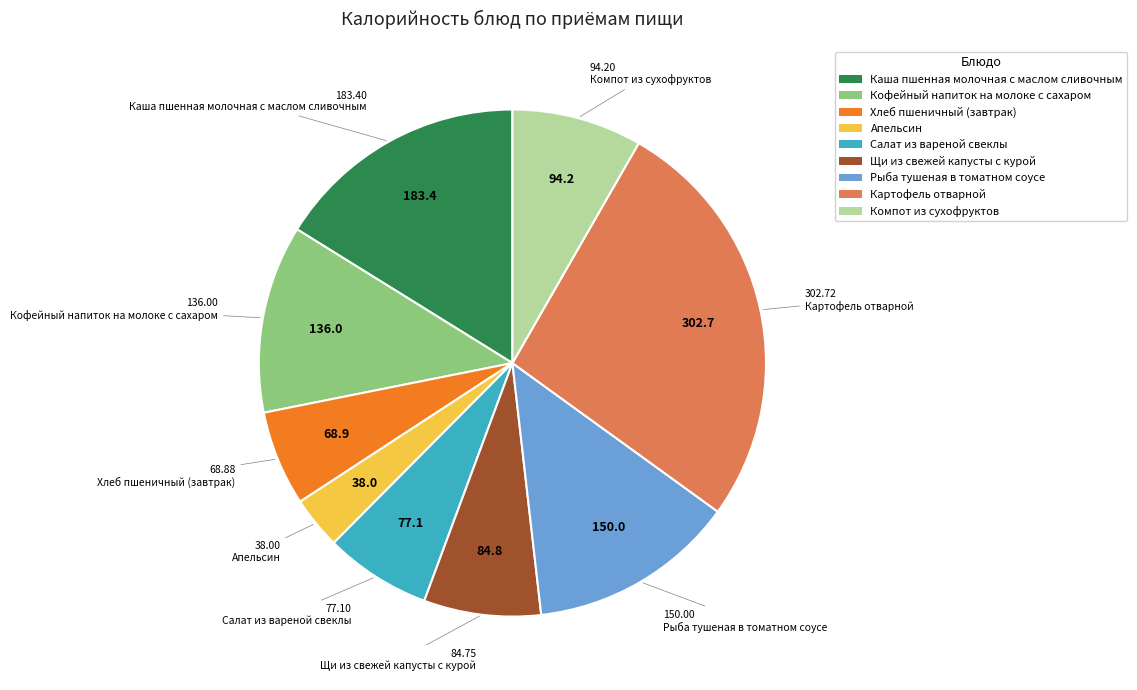

The Щи из свежей капусты с курой slice represents 7% of the pie. True or false?

True